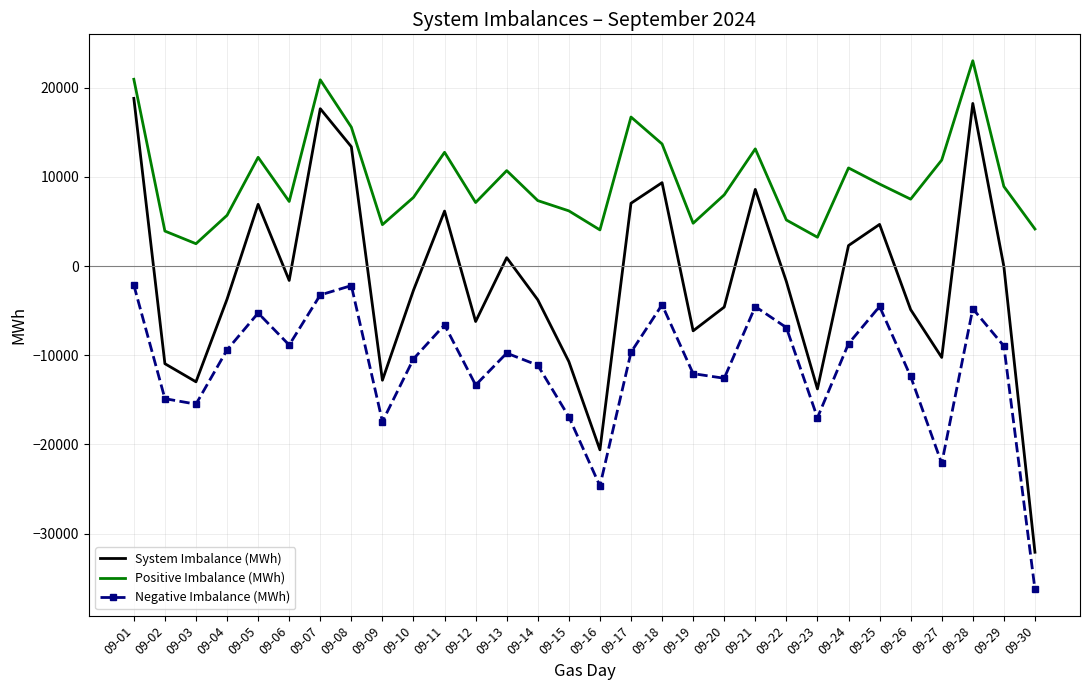

What value does the Positive Imbalance (MWh) series have at 09-21?

13136.5